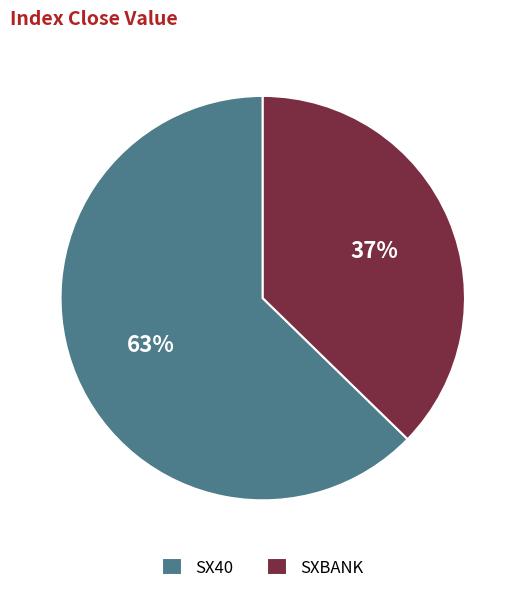

To the nearest percent, what portion does SXBANK represent?

37%